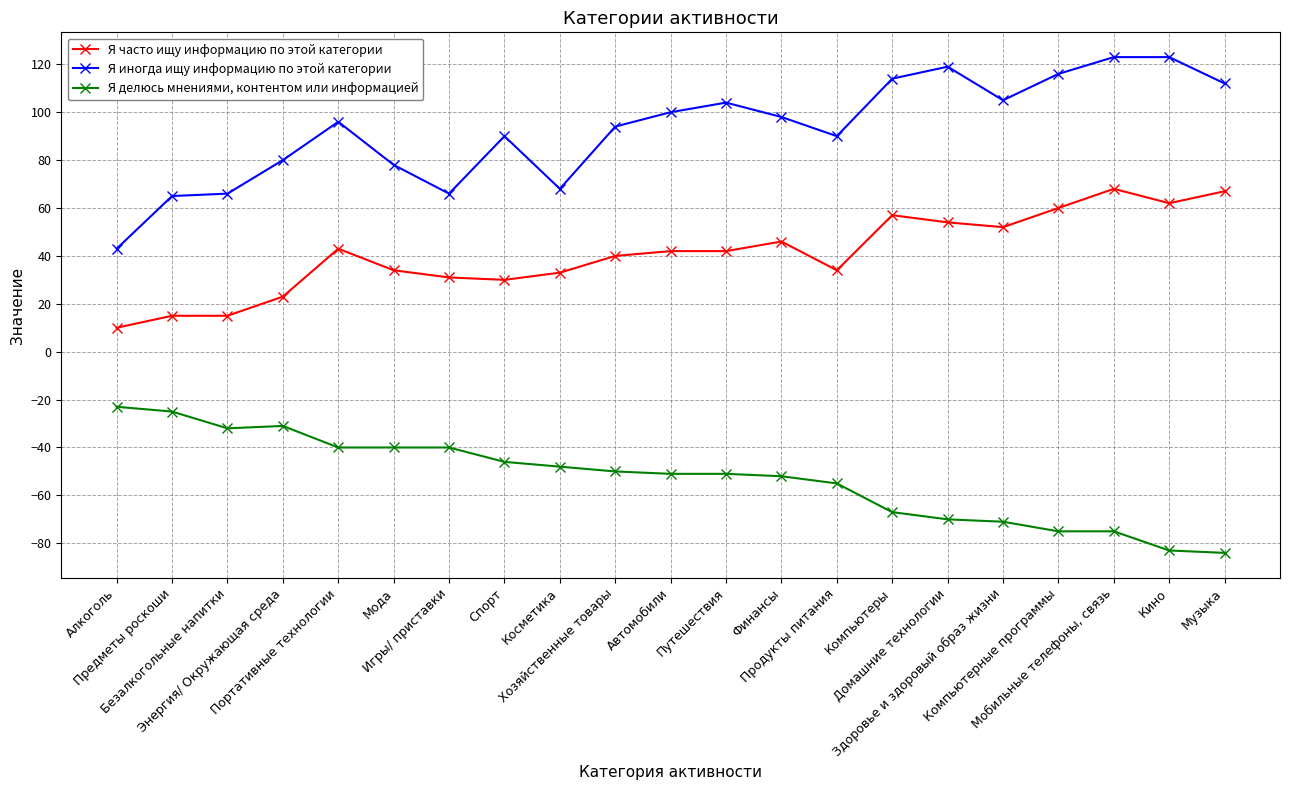

What are all the series names shown in the legend?

Я часто ищу информацию по этой категории, Я иногда ищу информацию по этой категории, Я делюсь мнениями, контентом или информацией